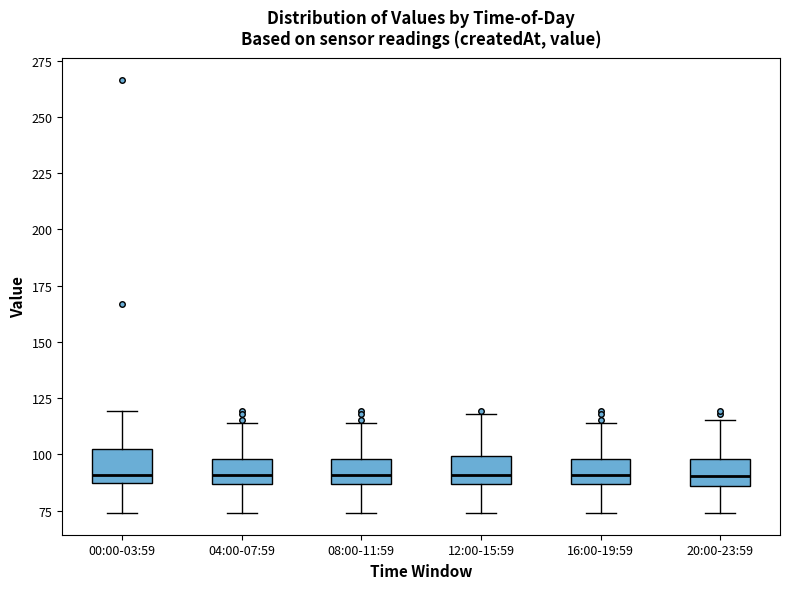

Reading left to right, transcribe this box plot: for each box, give where its median line is, the range the box spans, and where its two whiskers end, as read against the y-axis. The values are not printed on the chart, so give them approximately, as read against the axis.

00:00-03:59: median 90, box 85 to 105, whiskers 75 to 120
04:00-07:59: median 90, box 85 to 100, whiskers 75 to 115
08:00-11:59: median 90, box 85 to 100, whiskers 75 to 115
12:00-15:59: median 90, box 85 to 100, whiskers 75 to 120
16:00-19:59: median 90, box 85 to 100, whiskers 75 to 115
20:00-23:59: median 90, box 85 to 100, whiskers 75 to 115